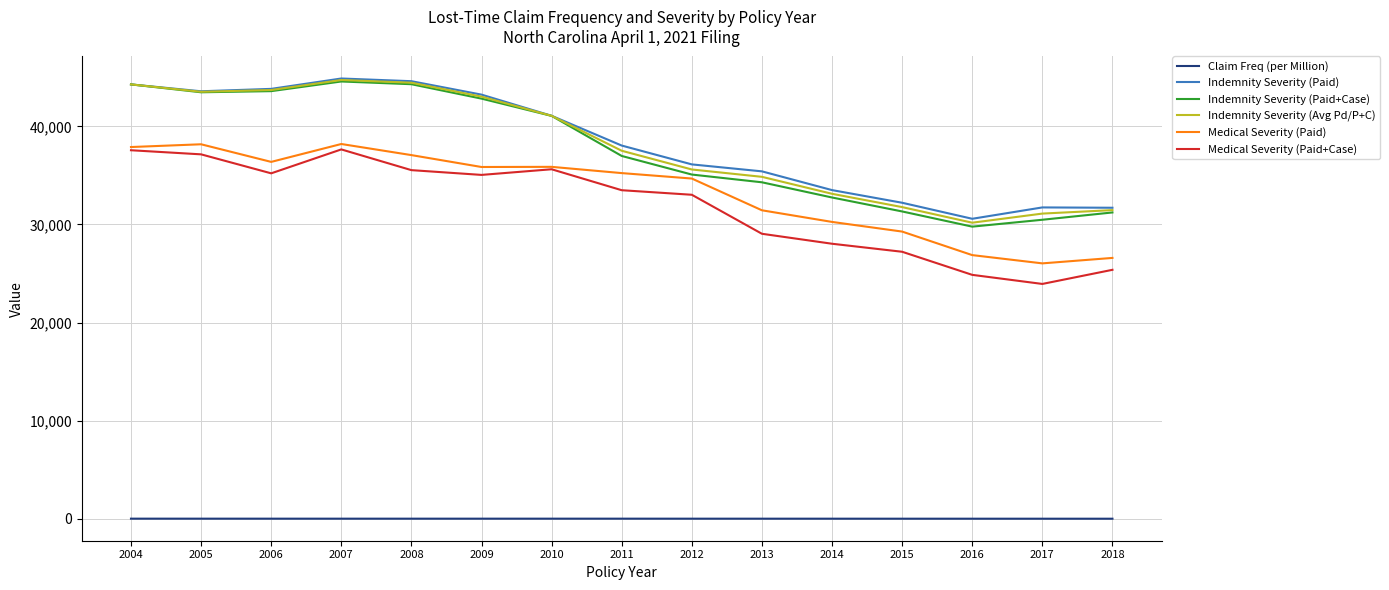

True or false: Medical Severity (Paid+Case) and Indemnity Severity (Avg Pd/P+C) cross at least once.

False